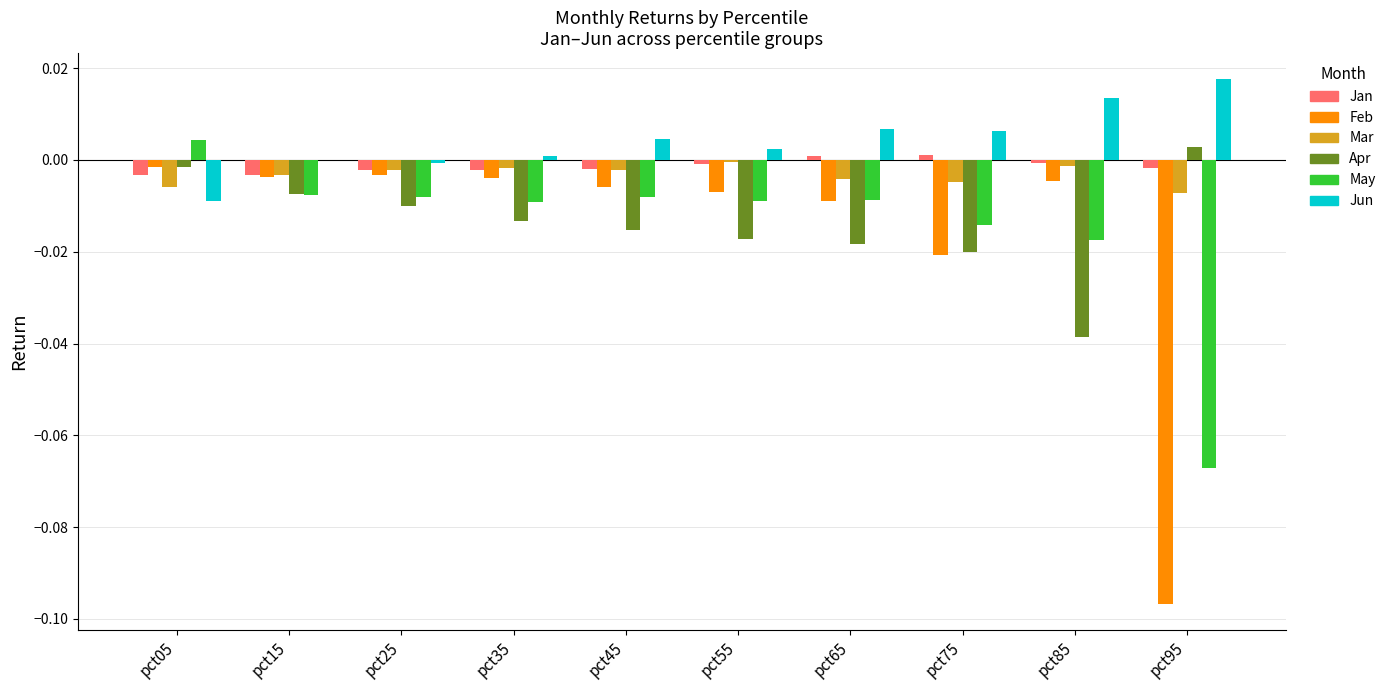

The Jan series shows -0.0 at pct25. True or false?

True